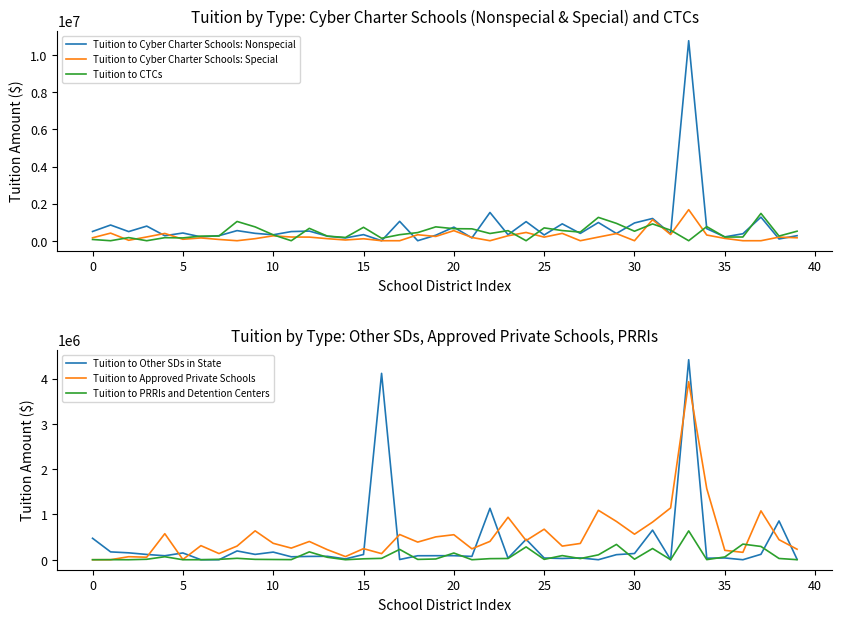

What is the sum of the Tuition to Cyber Charter Schools: Nonspecial values at 36 and 25?

686379.2